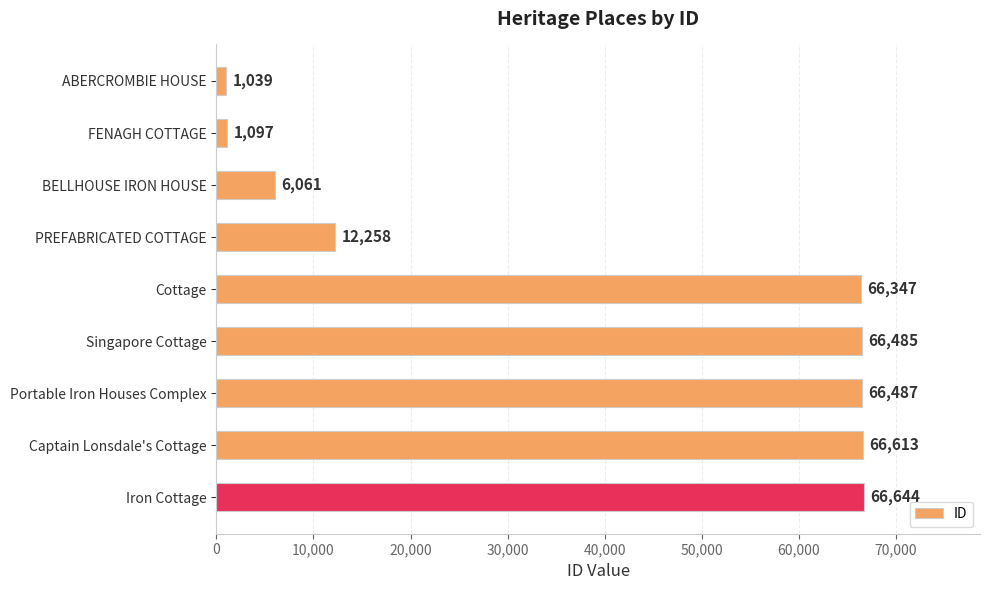

What is the difference between the maximum and minimum values?

65605